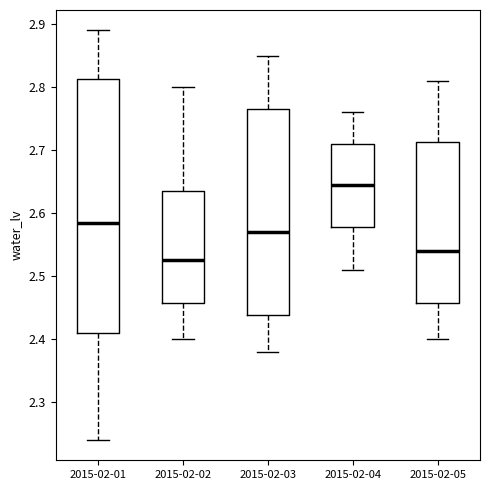

Reading left to right, read every box against the y-axis: the position of its median line, the range the box covers, and the ends of its whiskers. The values are not printed on the chart, so give them approximately, as read against the axis.

2015-02-01: median 2.59, box 2.41 to 2.81, whiskers 2.24 to 2.89
2015-02-02: median 2.53, box 2.46 to 2.64, whiskers 2.40 to 2.80
2015-02-03: median 2.57, box 2.44 to 2.77, whiskers 2.38 to 2.85
2015-02-04: median 2.65, box 2.58 to 2.71, whiskers 2.51 to 2.76
2015-02-05: median 2.54, box 2.46 to 2.71, whiskers 2.40 to 2.81